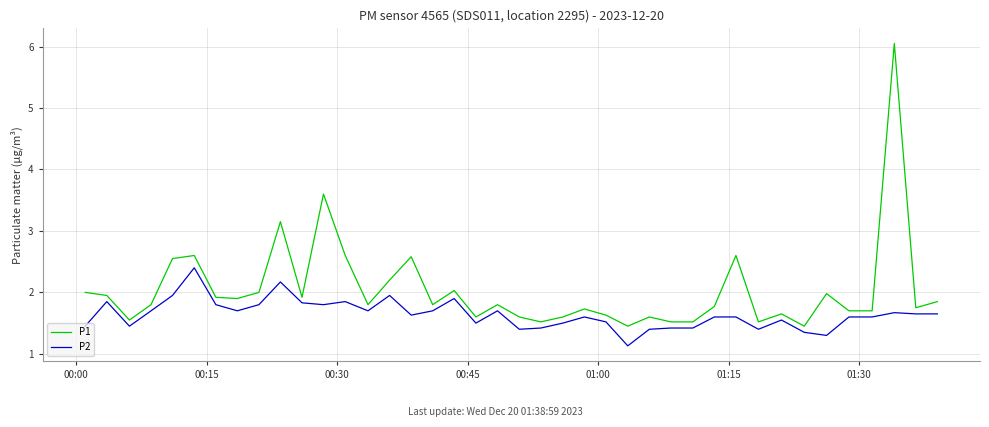

List the series in order of their peak value, highest first.

P1, P2